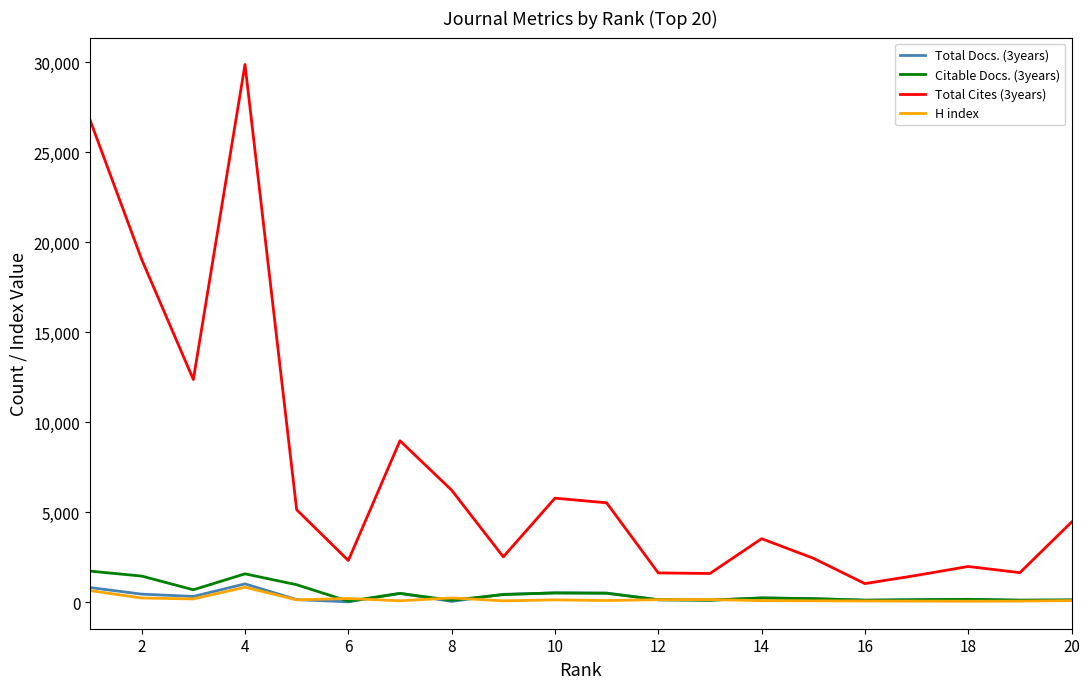

Which series has the largest total across all categories?

Total Cites (3years)